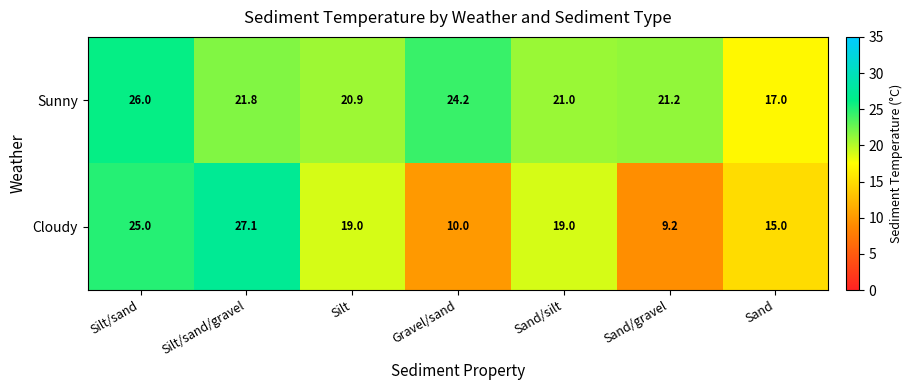

Is it true that Sunny equals 21.2 at Sand/gravel?

True